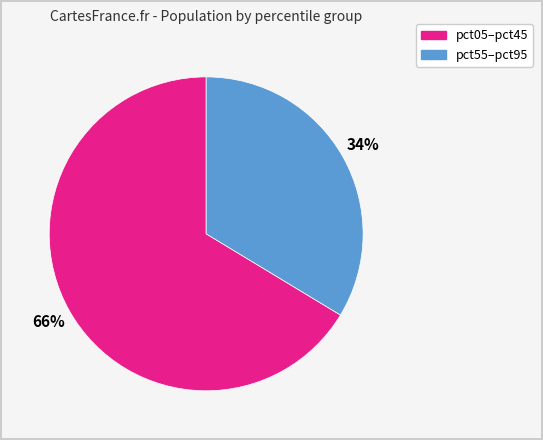

To the nearest percent, what is the average slice percentage?

50%